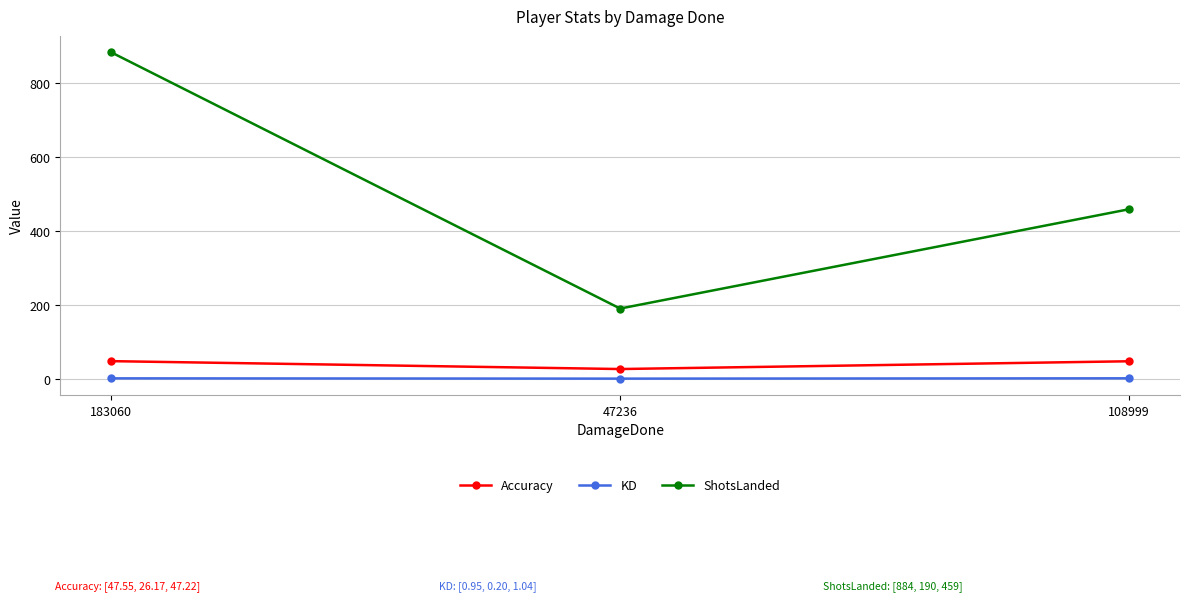

What is the sum of the KD values at 108999 and 183060?

2.0